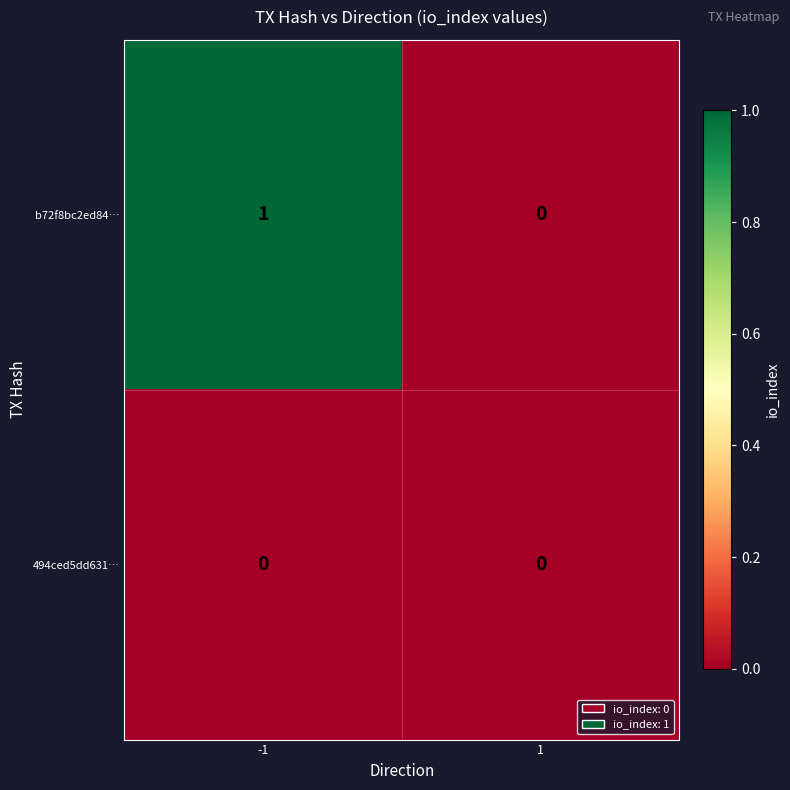

Reading left to right, what are all the values shown in this chart?

b72f8bc2ed84…: 1	0
494ced5dd631…: 0	0